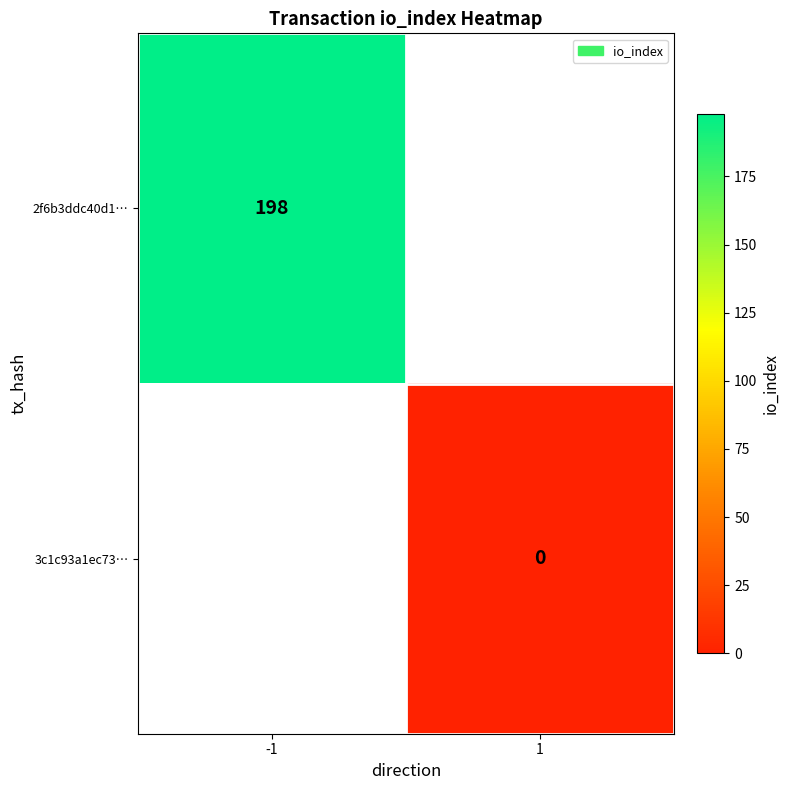

True or false: 2f6b3ddc40d1… has a value of 198 at -1.

True